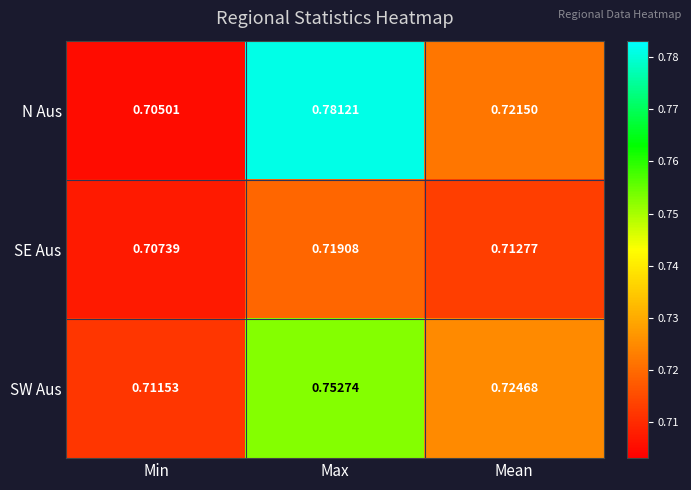

Where is SW Aus nearest to the value 0?

Min